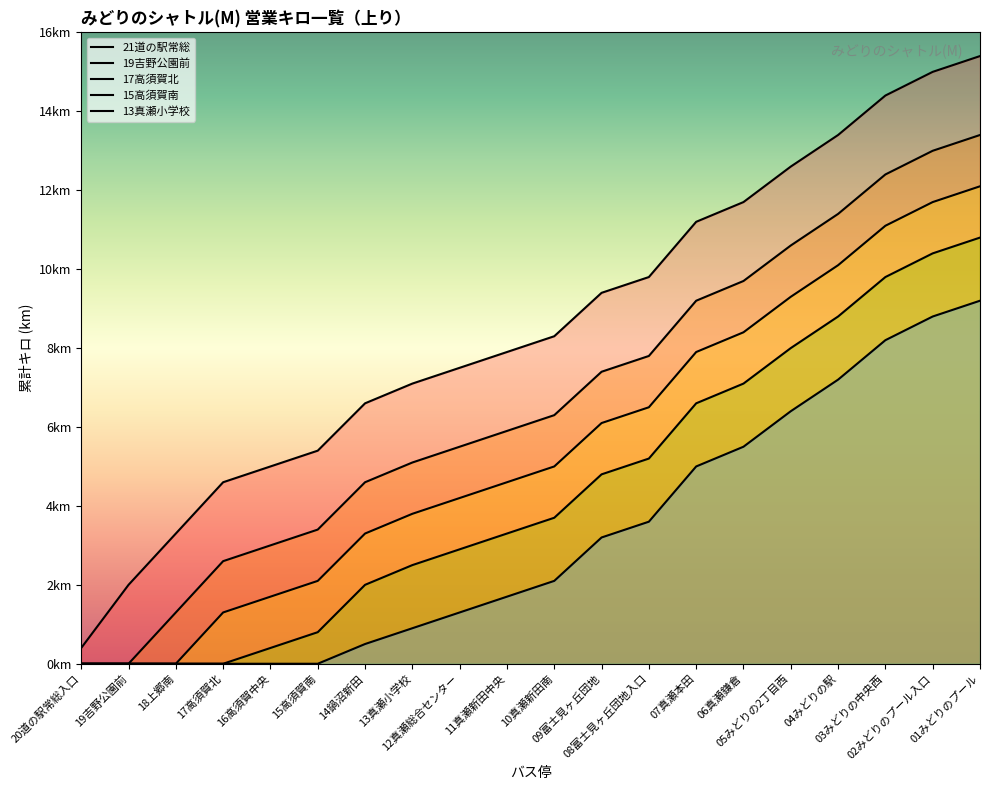

Which series has the largest range (max minus min)?

21道の駅常総